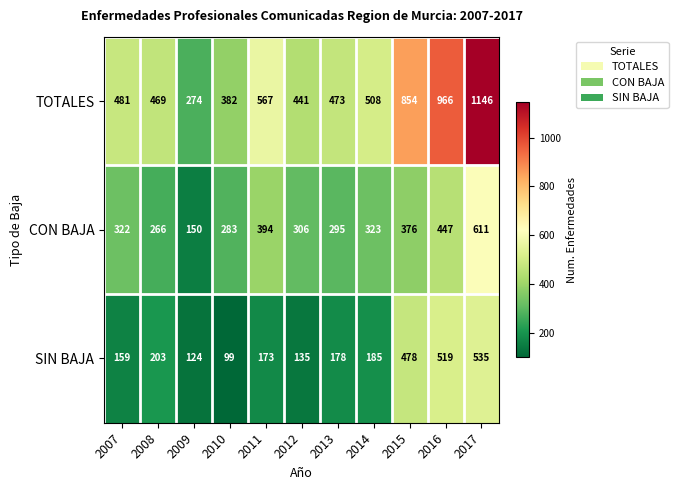

What is the difference between the TOTALES values at 2017 and 2012?

705